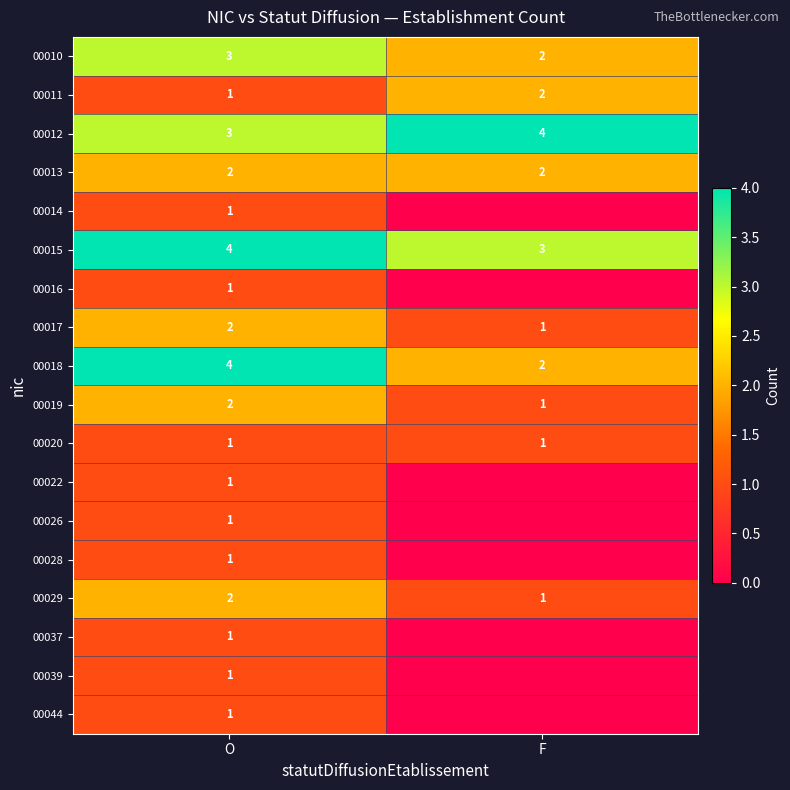

What is the spread (max minus min) of values at F?

4